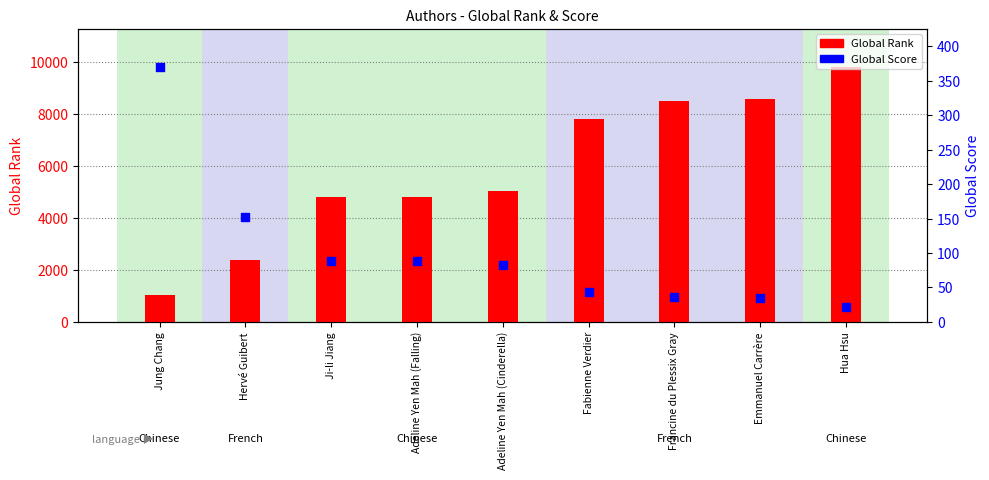

What are all the series names shown in the legend?

Global Rank, Global Score